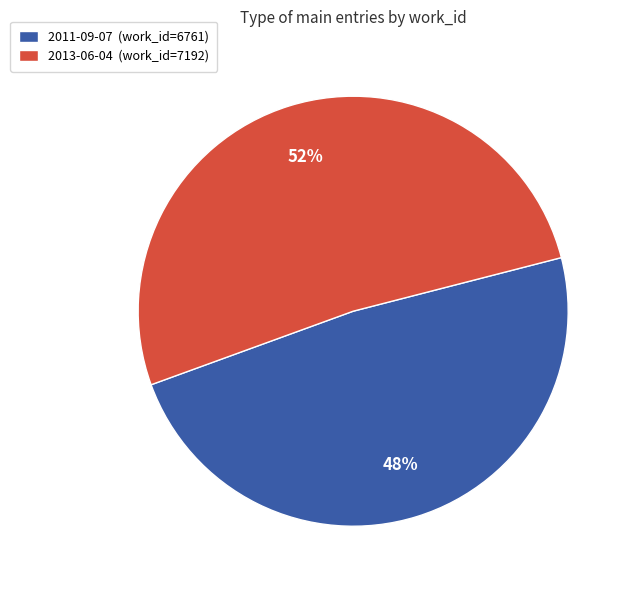

How many slices are in this pie chart?

2